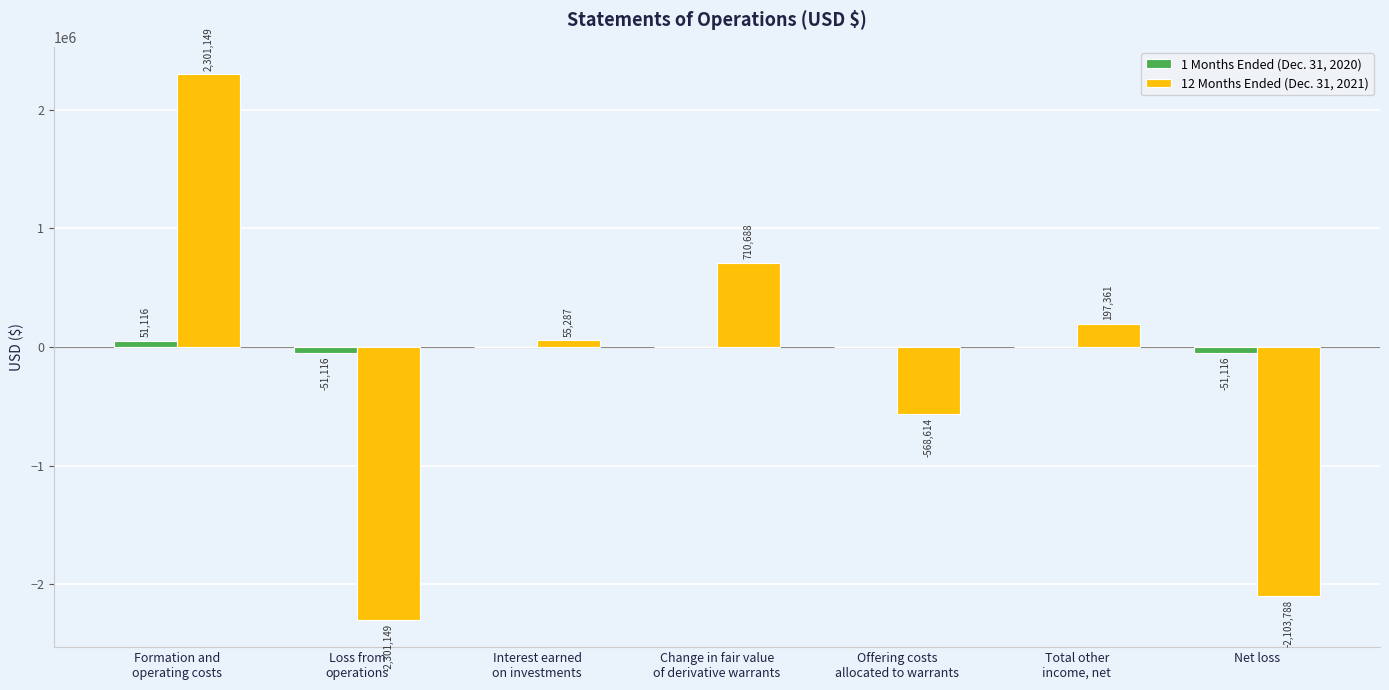

What is the maximum value shown in the chart?

2301149